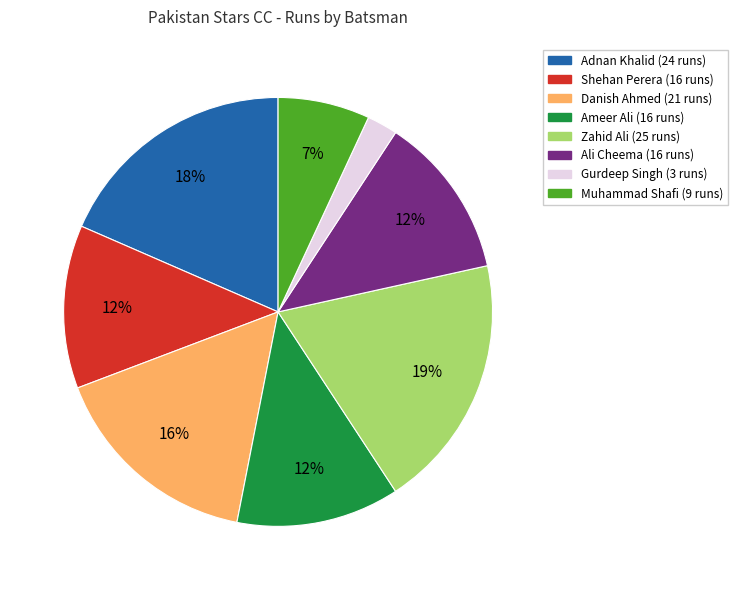

Is there any slice that represents more than half of the pie?

No